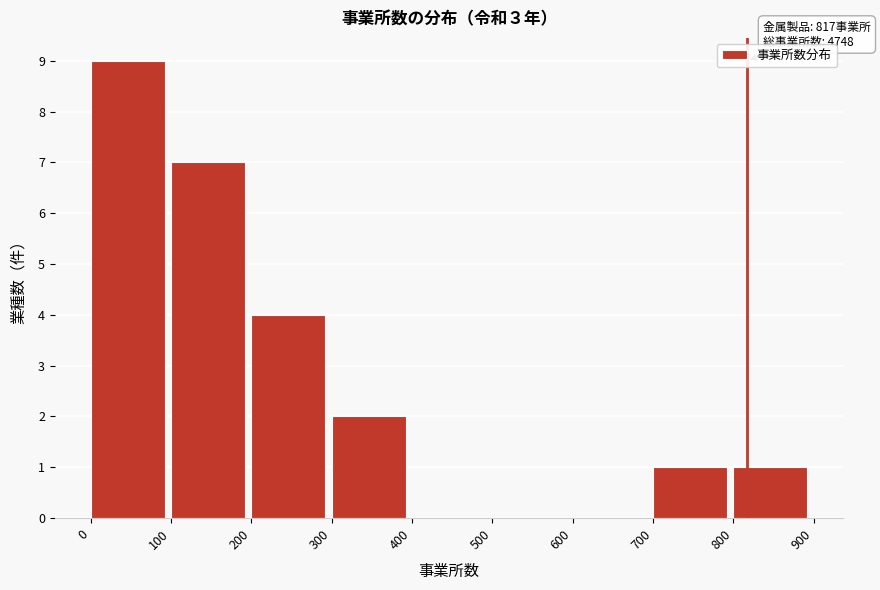

Which range on the x-axis has the tallest bar?

0 to 100